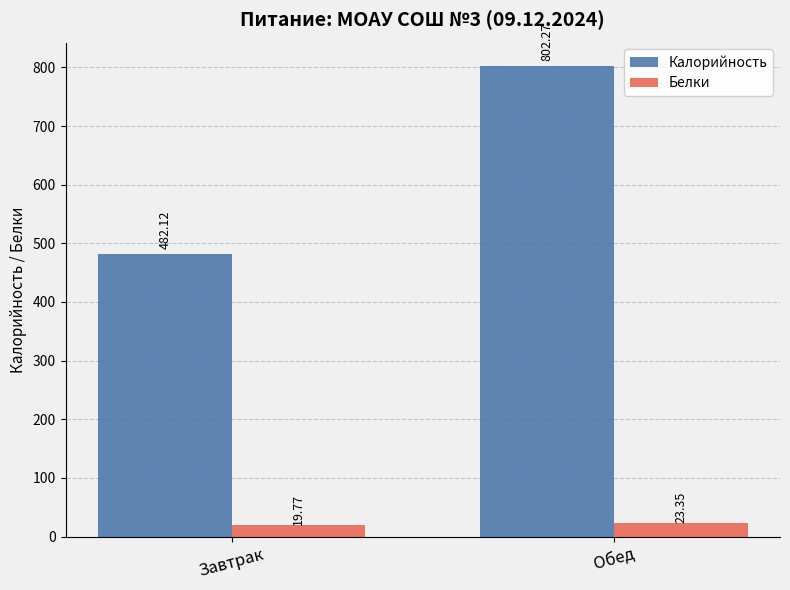

At which label is Калорийность closest to 642?

Завтрак